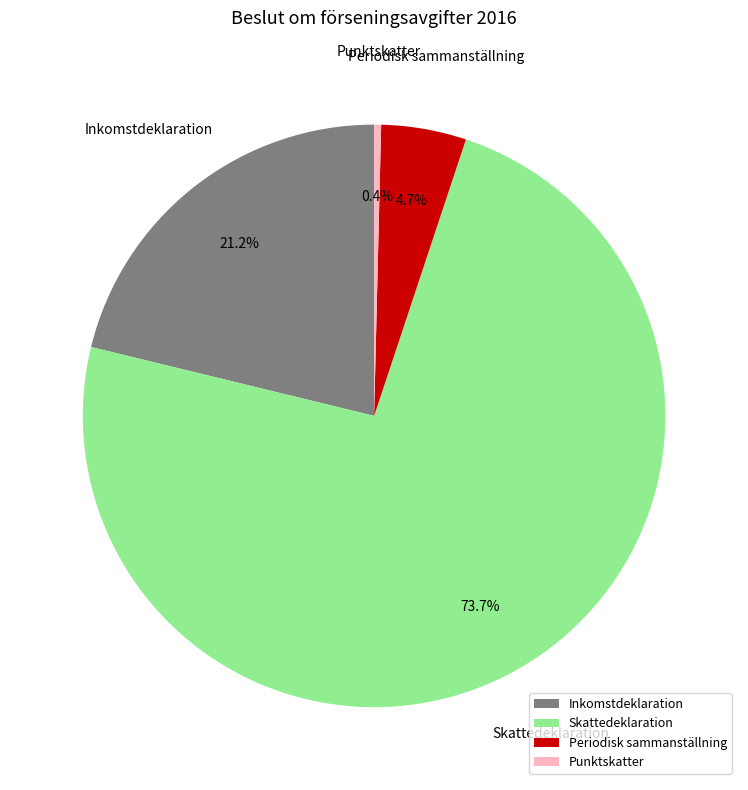

How many slices are in this pie chart?

4